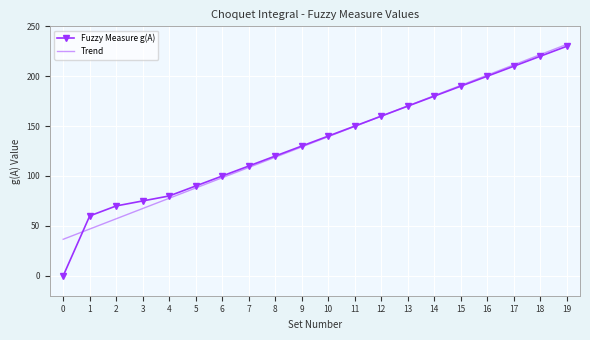

What is the total value across all series at 16?

401.1